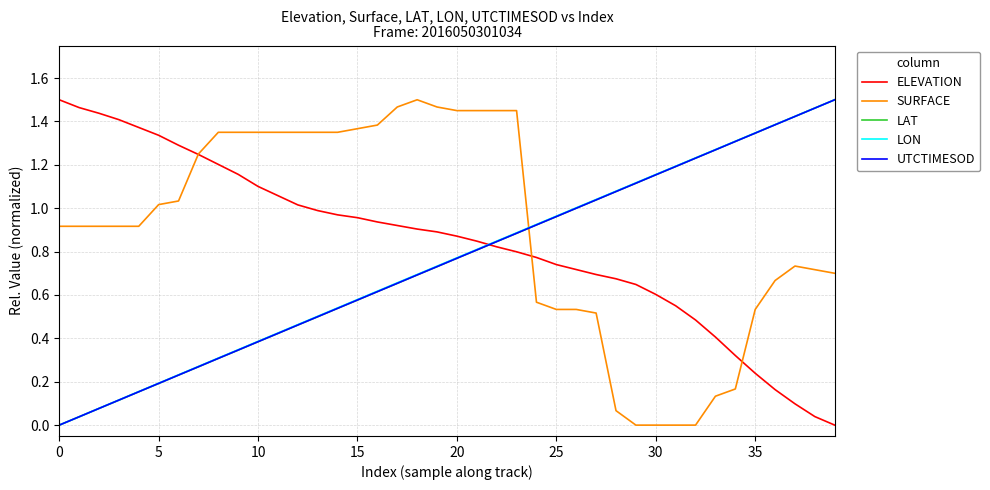

How many times do SURFACE and UTCTIMESOD cross each other?

1